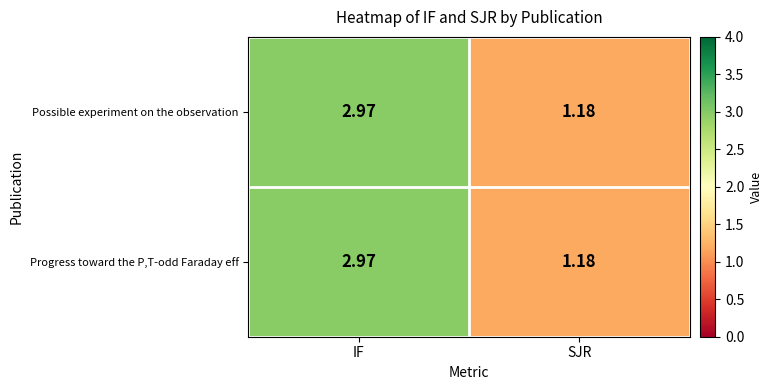

List the labels in order of Progress toward the P,T-odd Faraday eff value, largest first.

IF, SJR